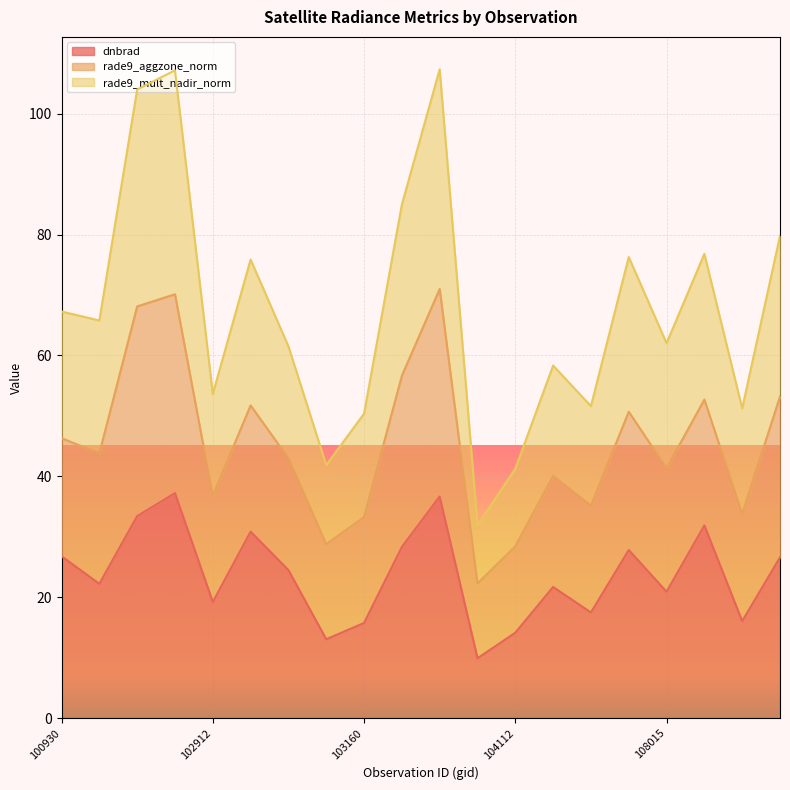

At which label is dnbrad closest to 23?

102551